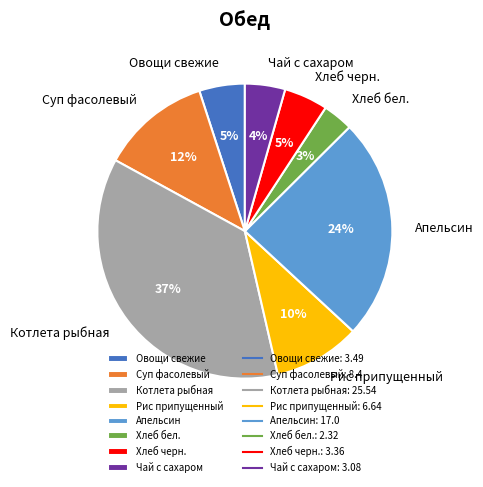

What is the largest slice in the pie chart?

Котлета рыбная